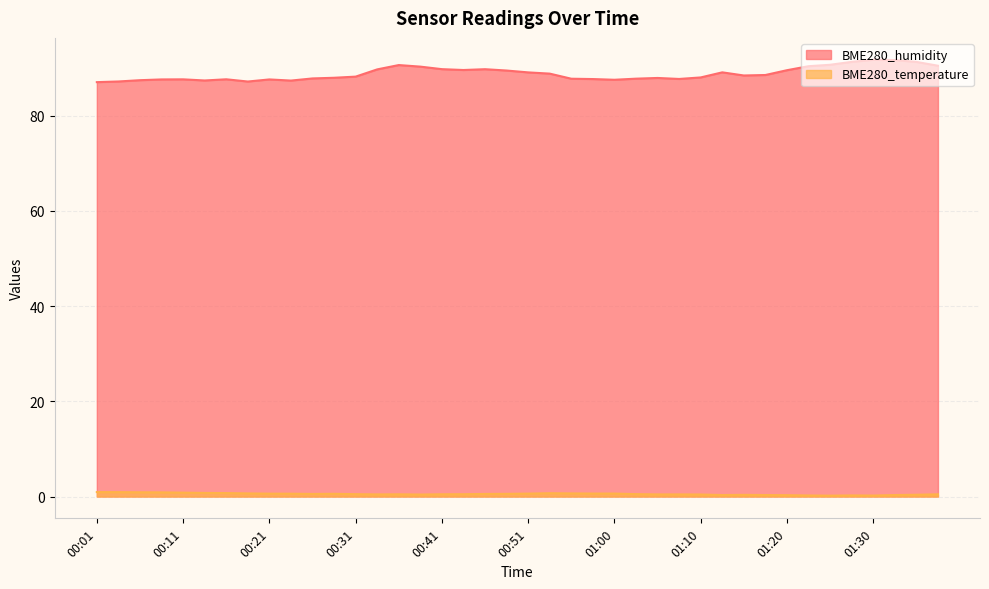

Which series has the largest total across all categories?

BME280_humidity